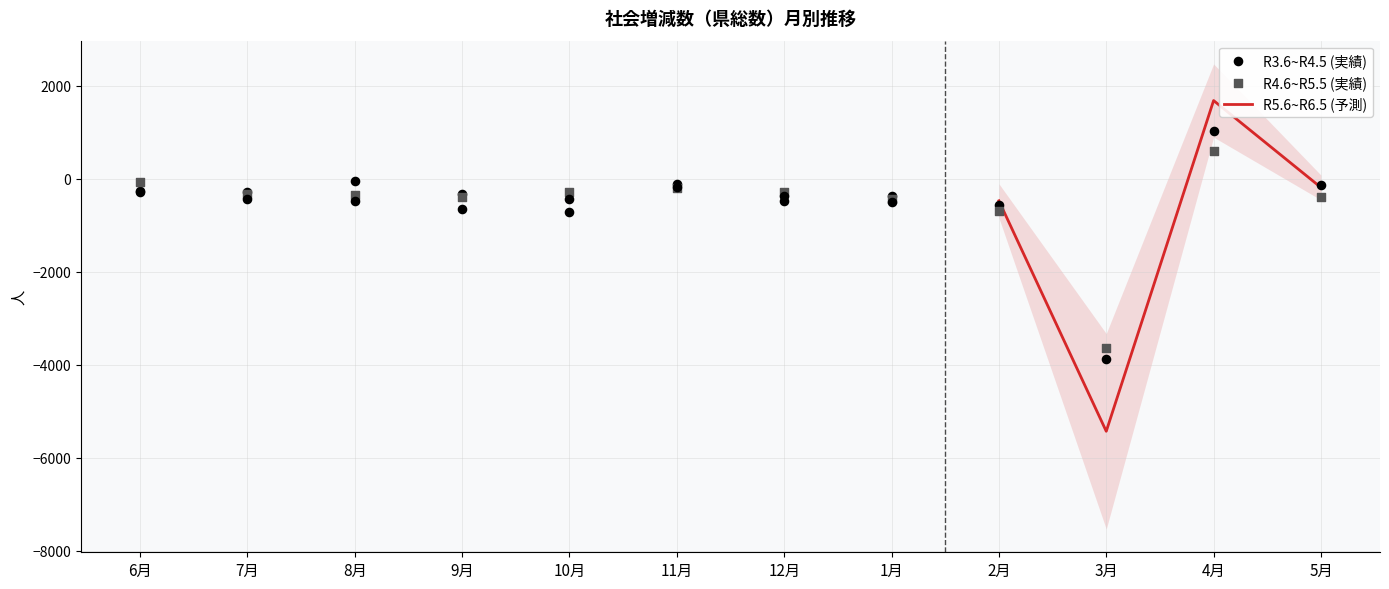

How many interior local peaks does the R5.6~R6.5 (予測) series have?

1